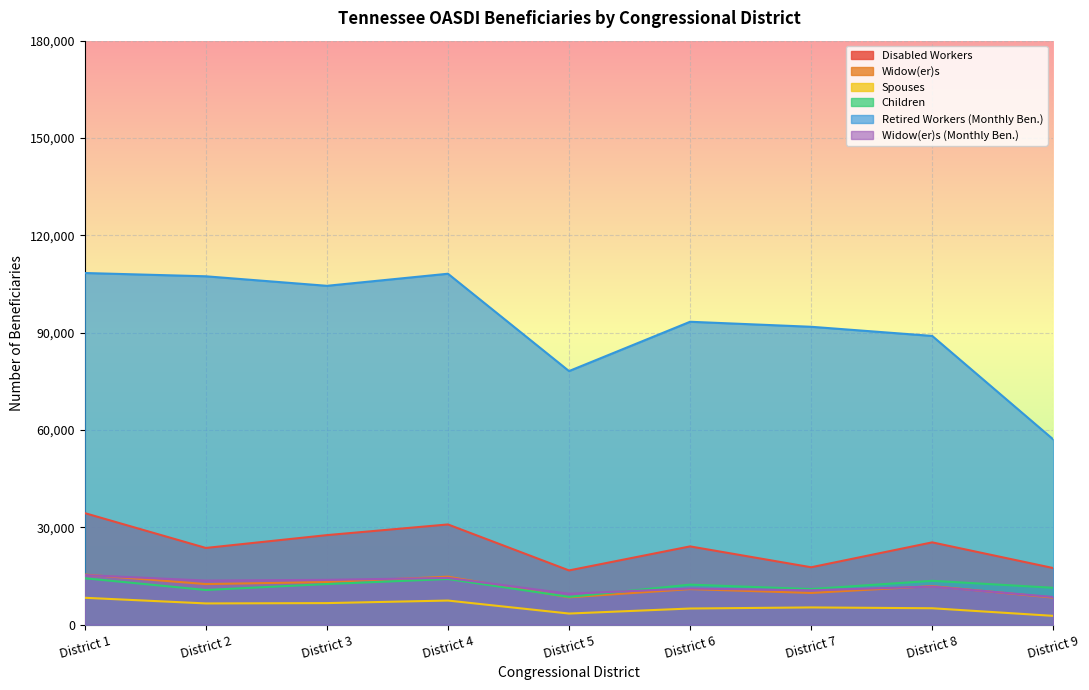

Reading right to left, list all the values displayed in this chart.

Disabled Workers: 17454	25377	17703	24134	16728	30898	27609	23657	34390
Widow(er)s: 8345	11894	9784	10971	8434	14803	13149	12521	15458
Spouses: 2726	5071	5324	4989	3439	7443	6658	6558	8298
Children: 11375	13531	10988	12349	8578	14081	12528	10697	14315
Retired Workers (Monthly Ben.): 57100	89002	91822	93368	78169	108168	104447	107380	108394
Widow(er)s (Monthly Ben.): 8538	11752	10598	11163	9537	14420	13828	13601	15298